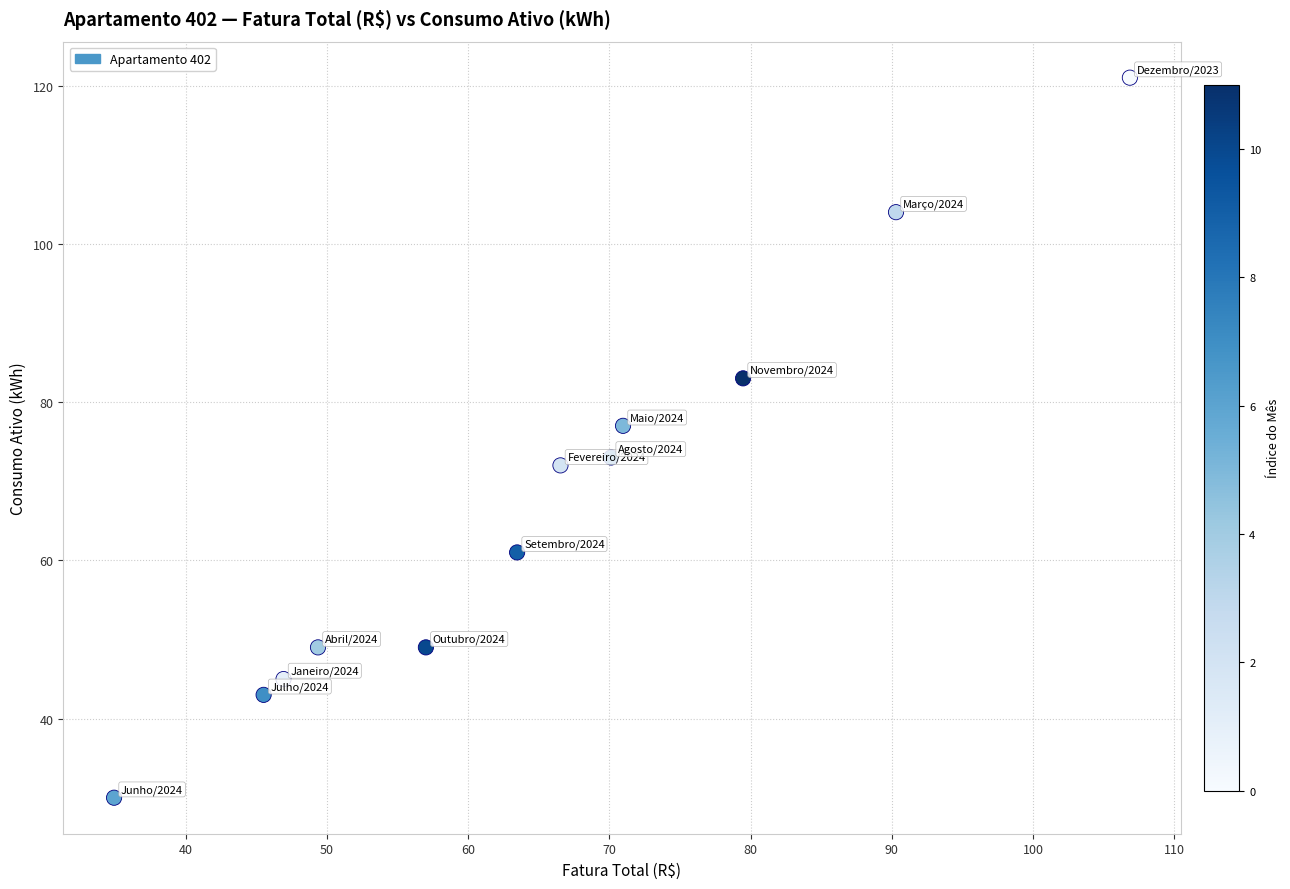

What is the average Y value?

67